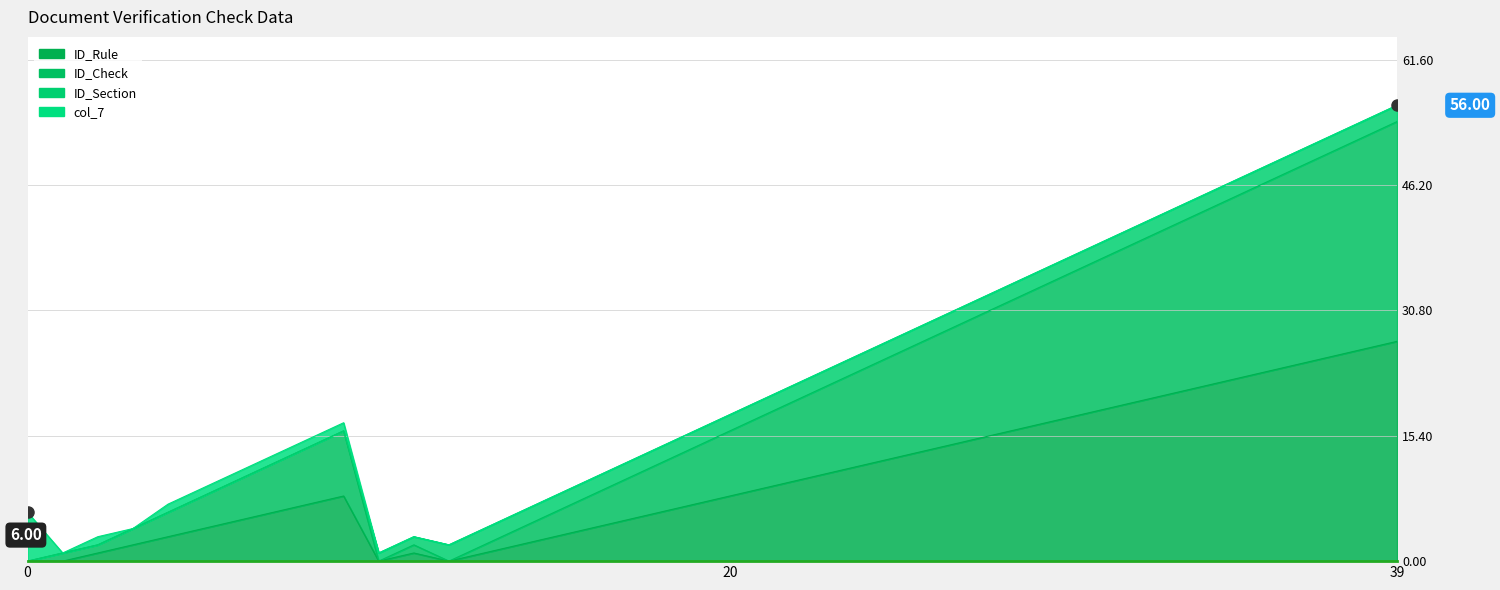

The ID_Check series shows 10 at 17. True or false?

True